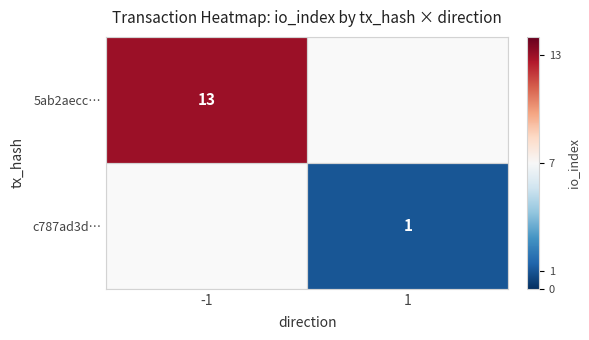

The value of 5ab2aecc… at -1 is 21. True or false?

False